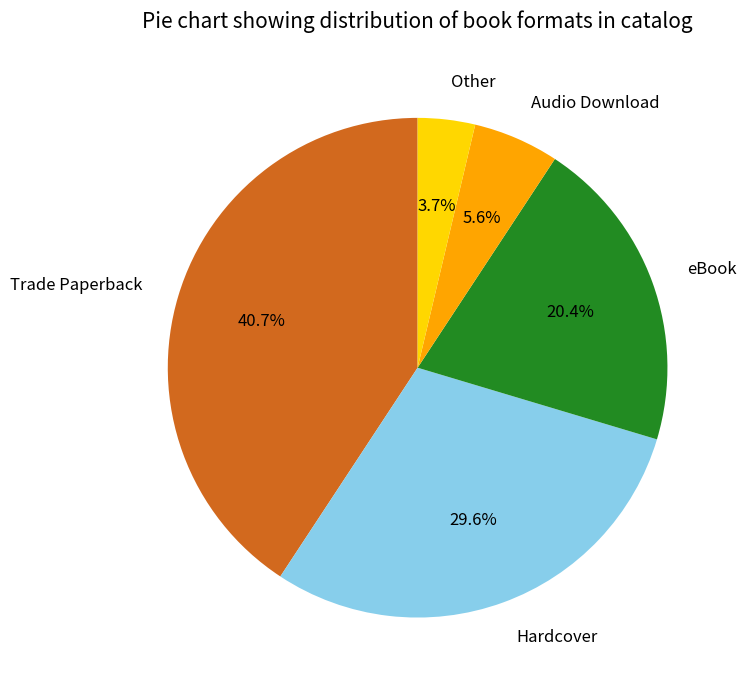

What portion of the pie excludes Hardcover?

70.4%